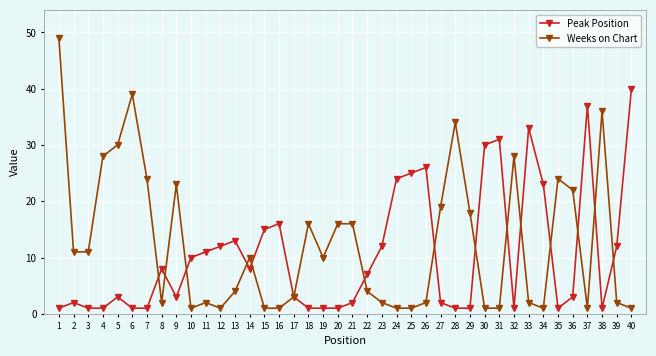

How many lines are shown in the chart?

2